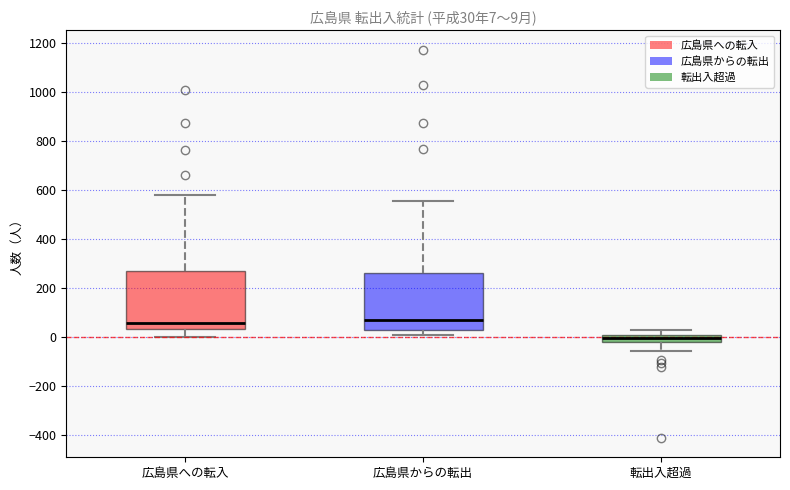

Which box's median line is the lowest?

転出入超過